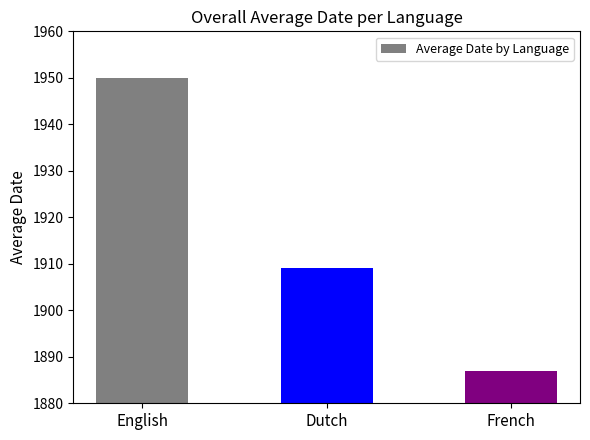

Reading left to right, what are all the values shown in this chart?

1950	1909	1887